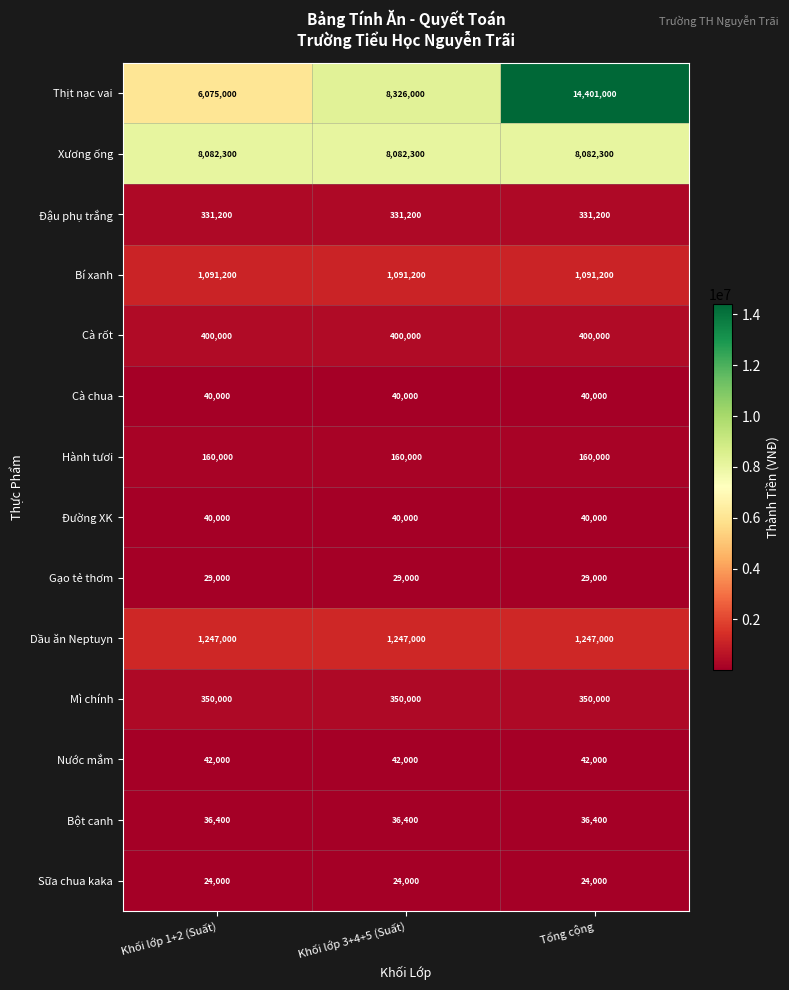

True or false: Đường XK has a value of 17753 at Tổng cộng.

False